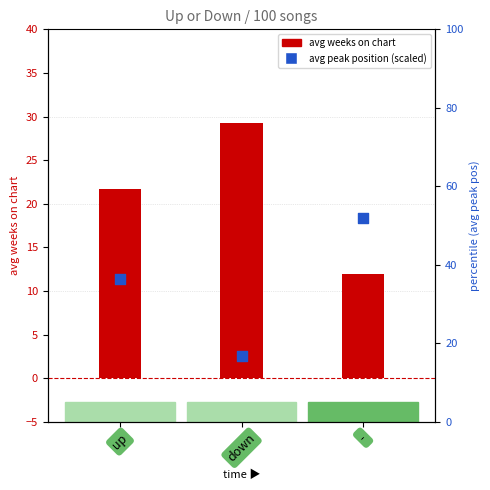

What are all the series names shown in the legend?

avg weeks on chart, avg peak position (scaled)